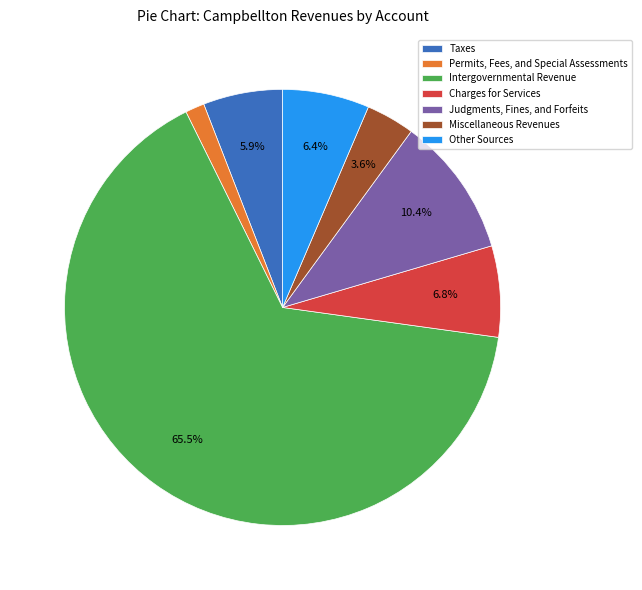

Is there a majority slice in this chart?

Yes